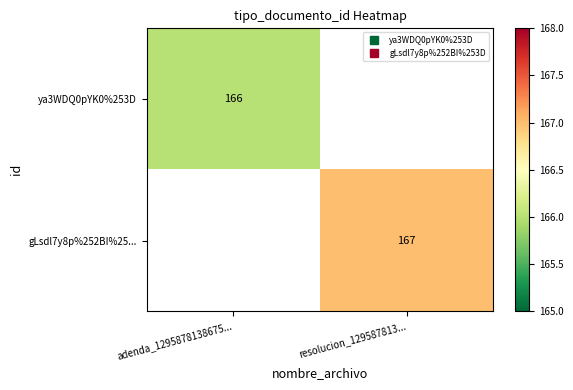

Where is ya3WDQ0pYK0%253D nearest to the value 166?

adenda_1295878138675...